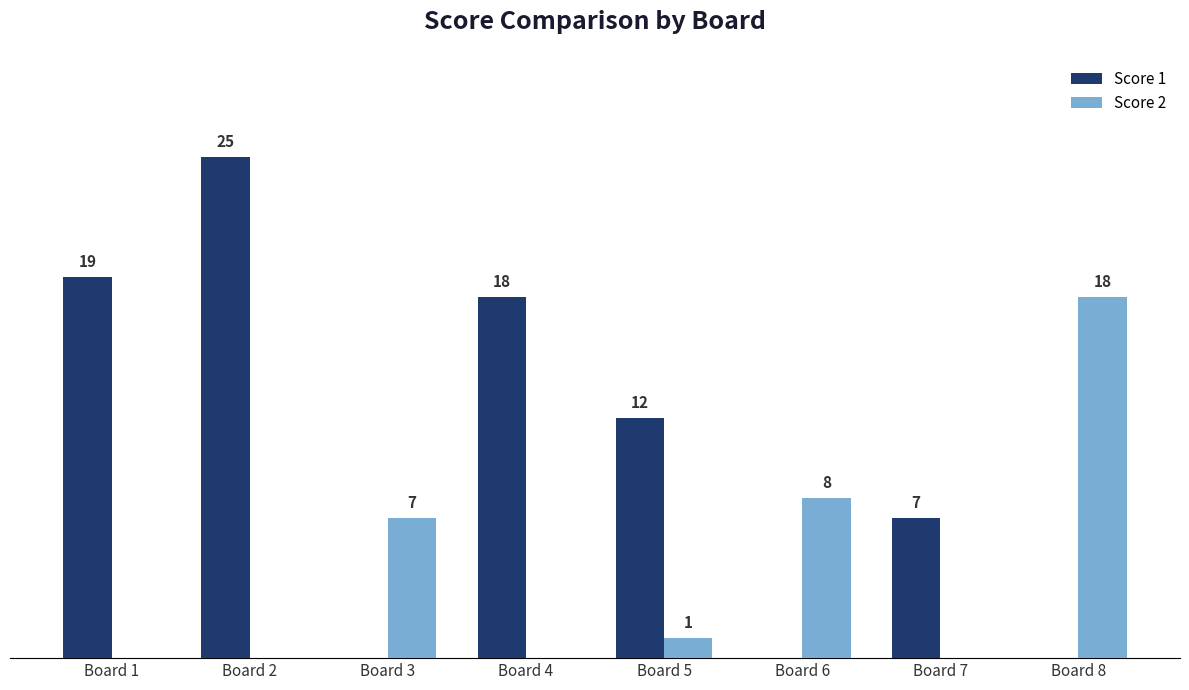

Where is Score 2 nearest to the value 9?

Board 6